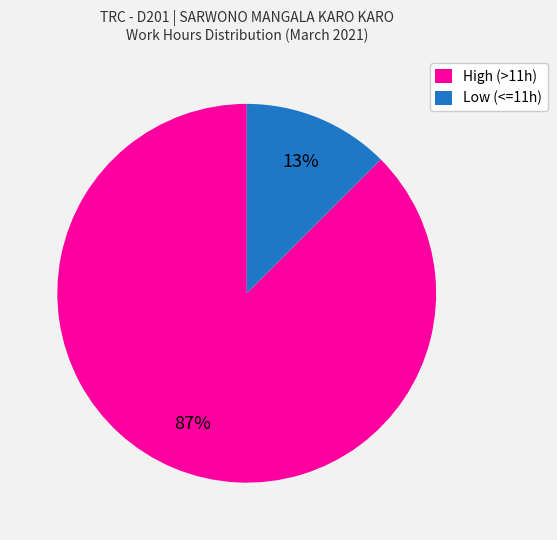

Do Low (<=11h) and High (>11h) together represent more than half of the pie?

Yes